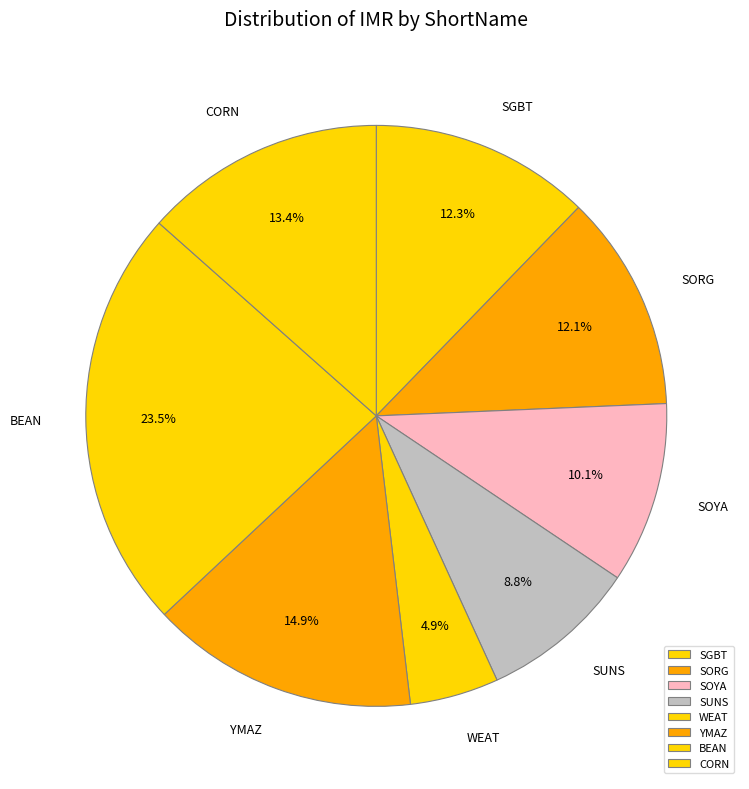

Is it true that CORN is 13% of the pie?

True